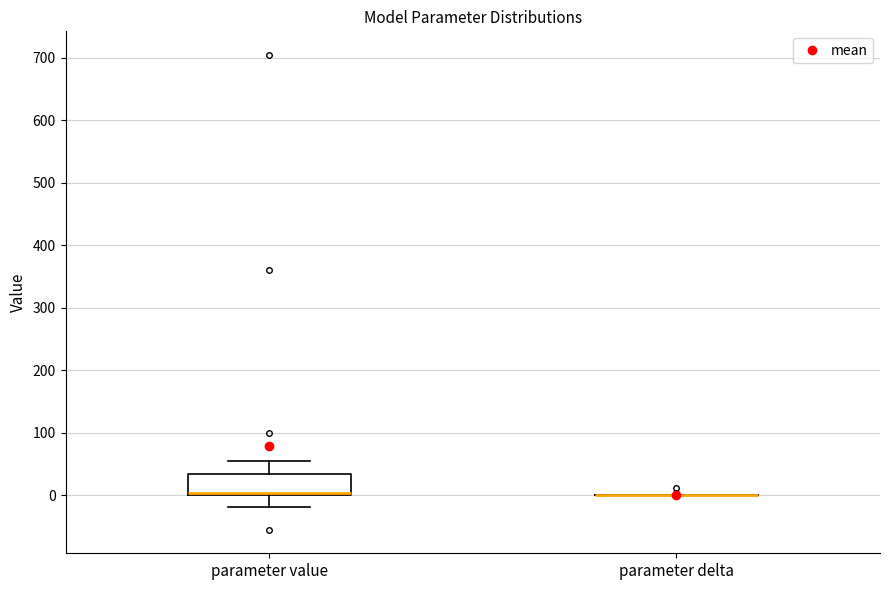

Reading left to right, transcribe this box plot: for each box, give where its median line is, the range the box spans, and where its two whiskers end, as read against the y-axis. The values are not printed on the chart, so give them approximately, as read against the axis.

parameter value: median 0 (just above the box's lower edge), box 0 to 30, whiskers -20 to 60
parameter delta: box collapsed to a line at 0, whiskers 0 to 0